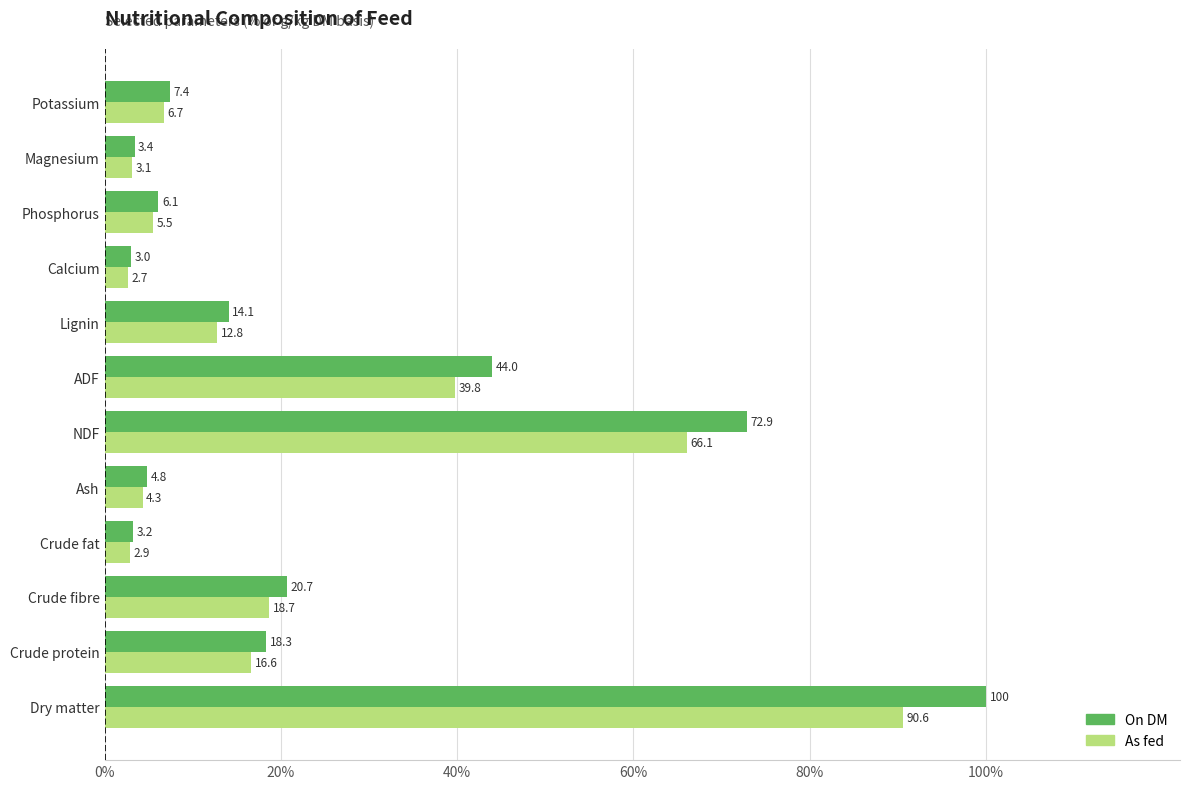

What is the difference between the maximum and minimum values in the As fed series?

87.9